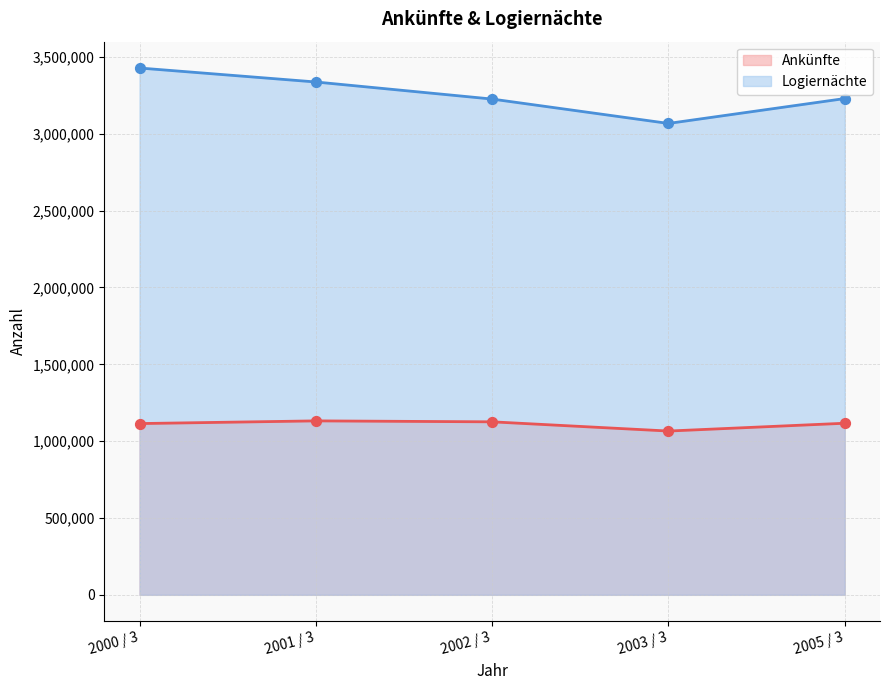

What are all the series names shown in the legend?

Ankünfte, Logiernächte